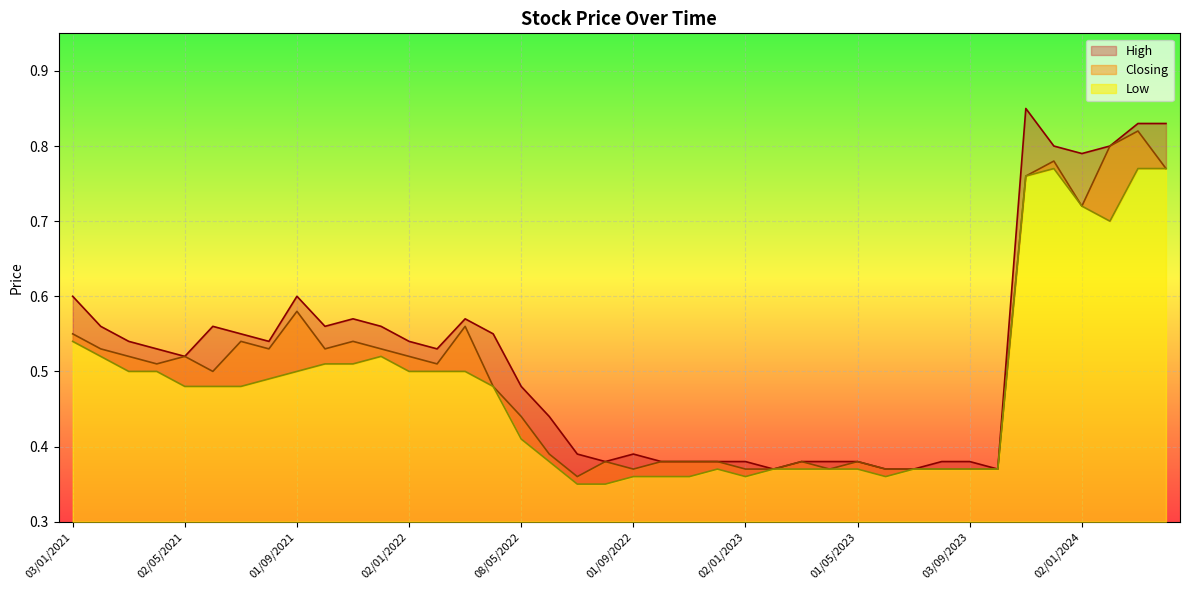

Count the Closing values in the range 0 to 1.

40